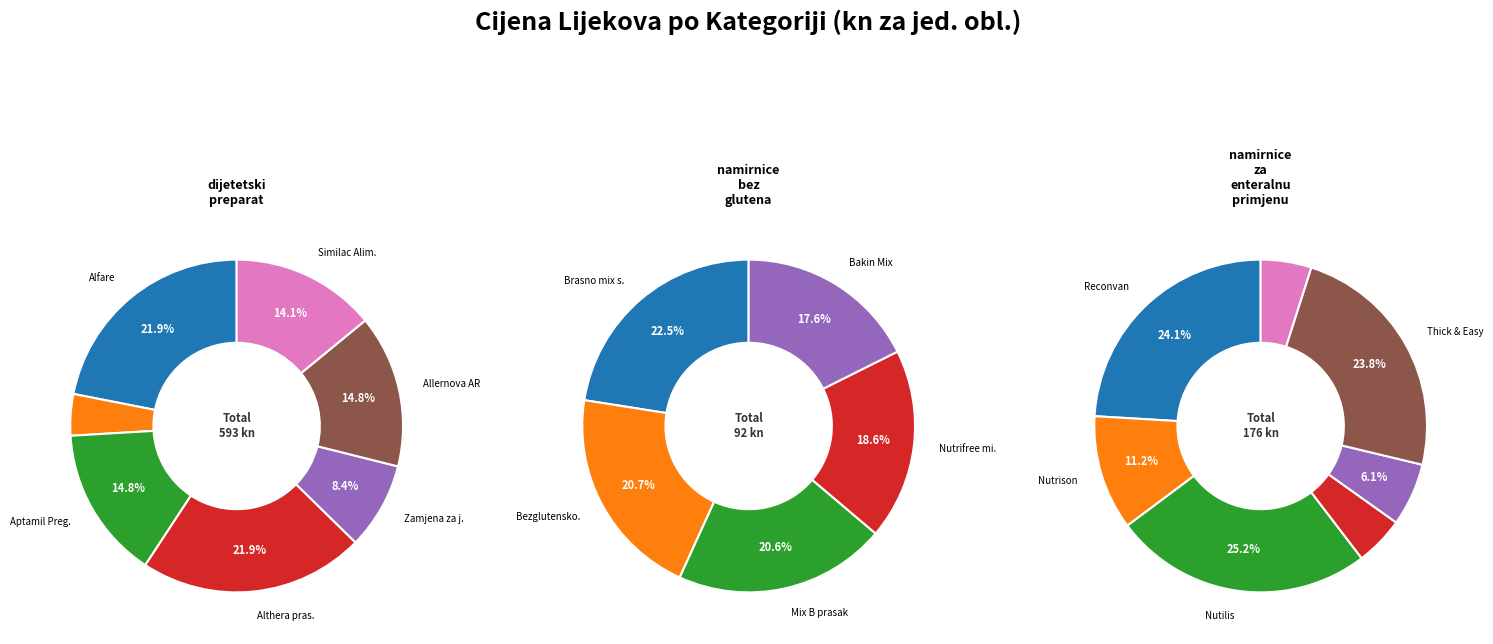

How many slices are in this pie chart?

19